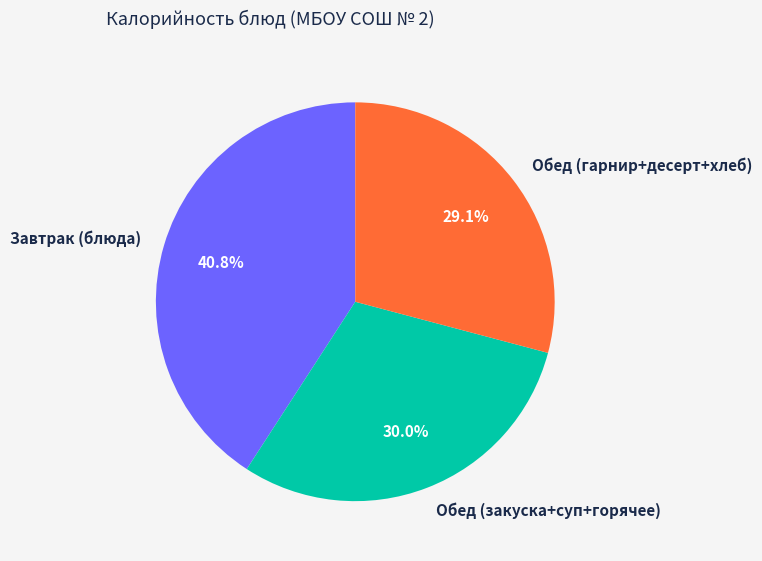

Which slice is the smallest?

Обед (гарнир+десерт+хлеб)